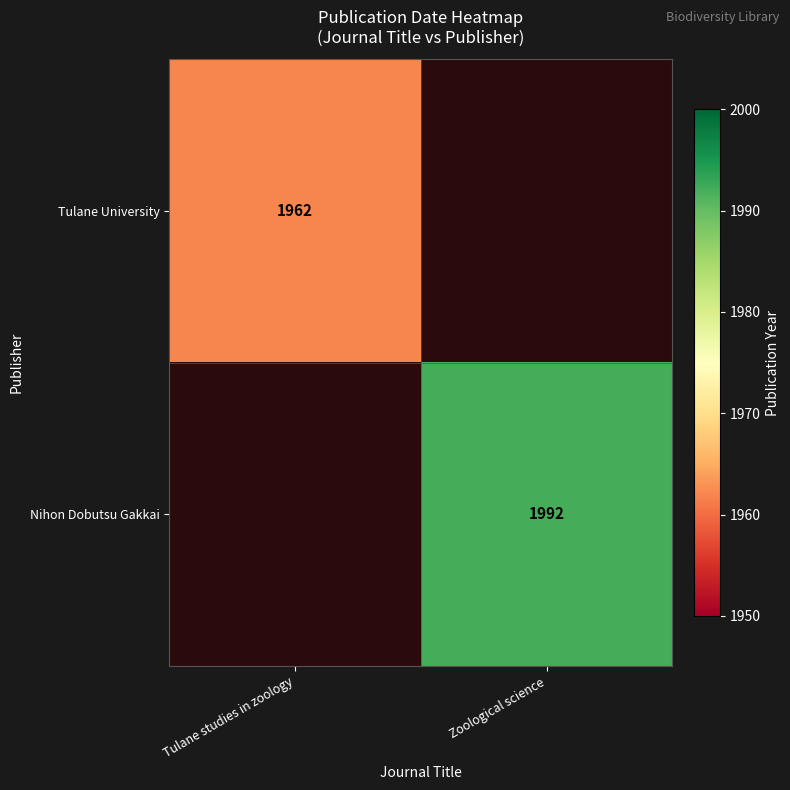

Is it true that Nihon Dobutsu Gakkai equals 1992 at Zoological science?

True